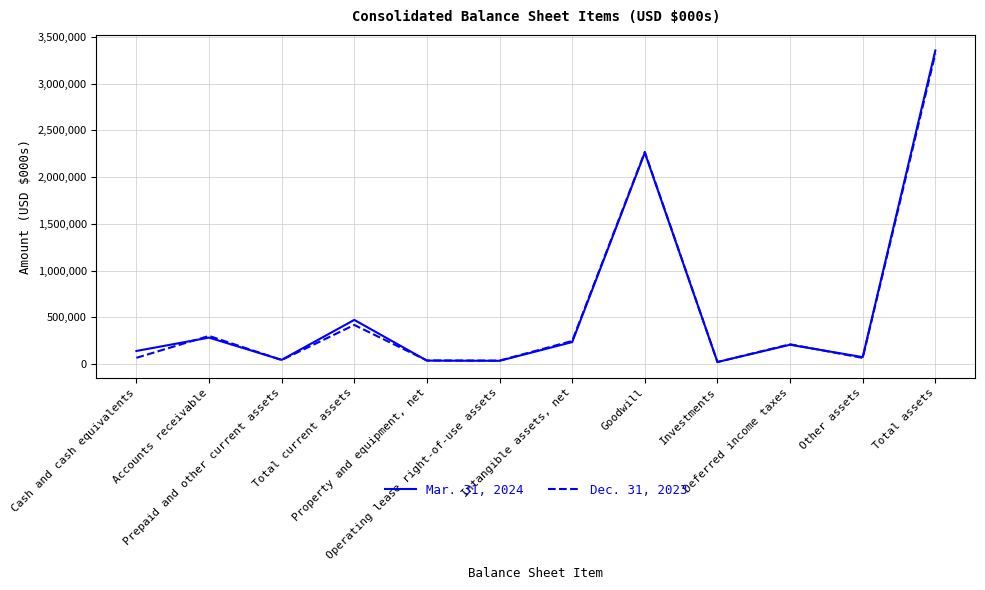

What is the sum of the Dec. 31, 2023 values at Intangible assets, net and Property and equipment, net?

288887